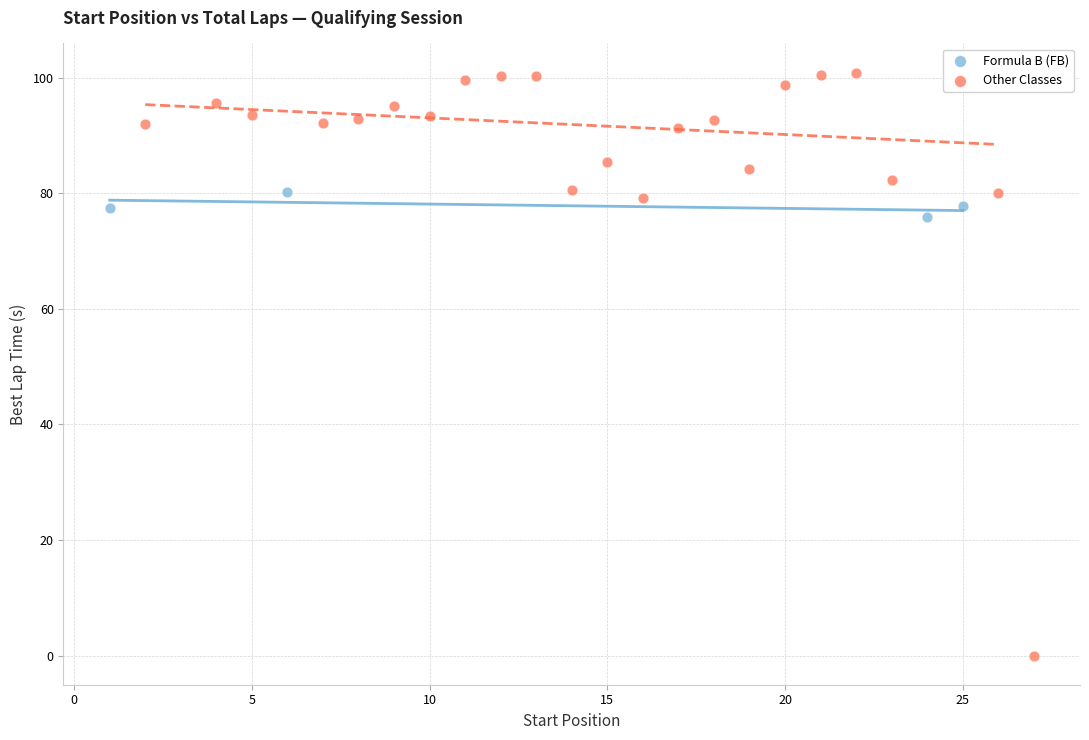

Which series has the largest Y range (max minus min)?

Other Classes